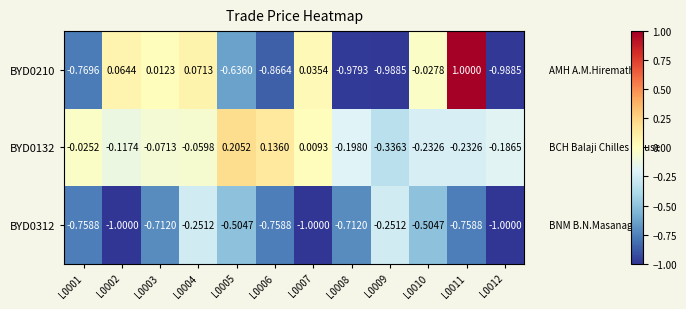

Rank the series by their maximum value, from lowest to highest.

BYD0312, BYD0132, BYD0210